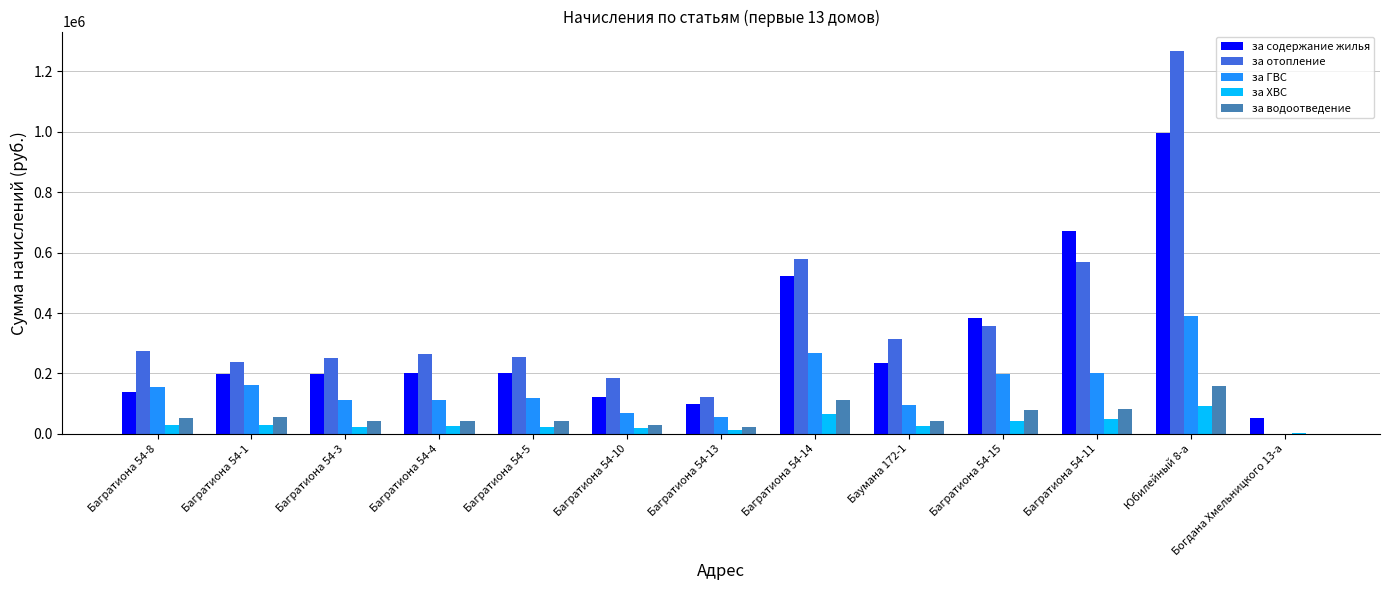

How many positive values does the за отопление series have?

12